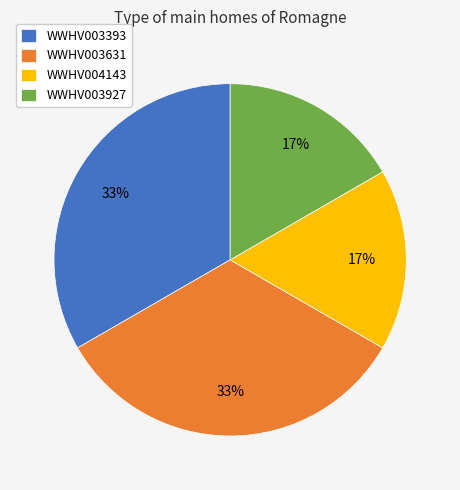

To the nearest percent, what is the average slice percentage?

25%